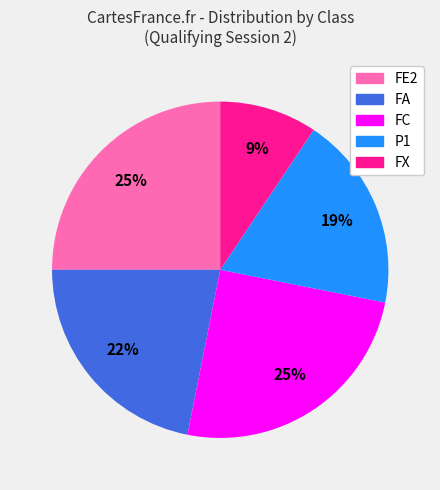

Is there a majority slice in this chart?

No